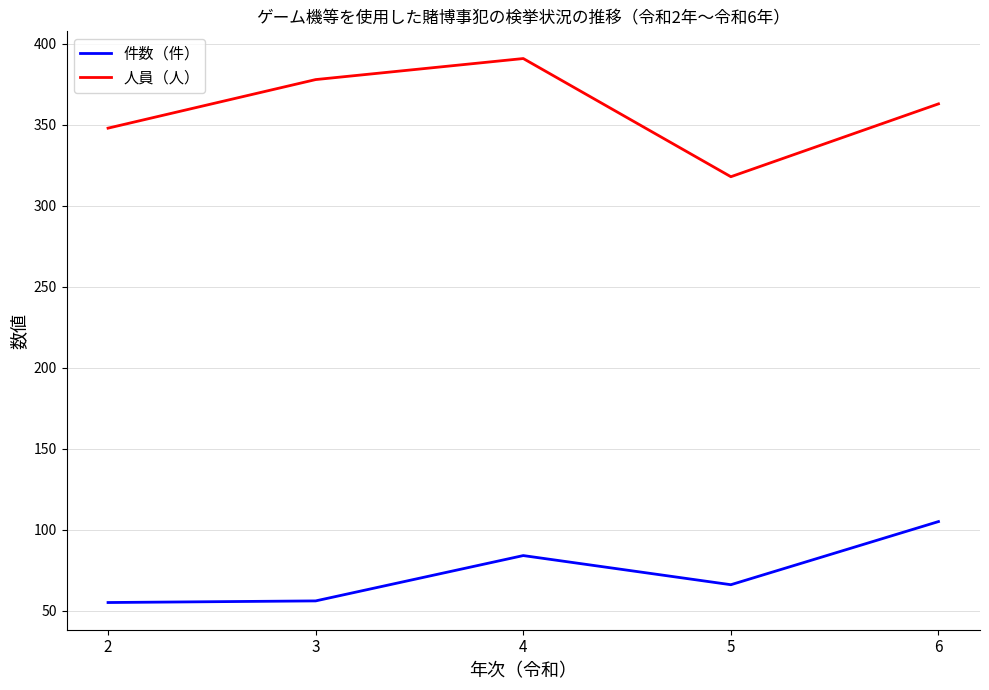

What is the difference between the highest and lowest values at 6?

258